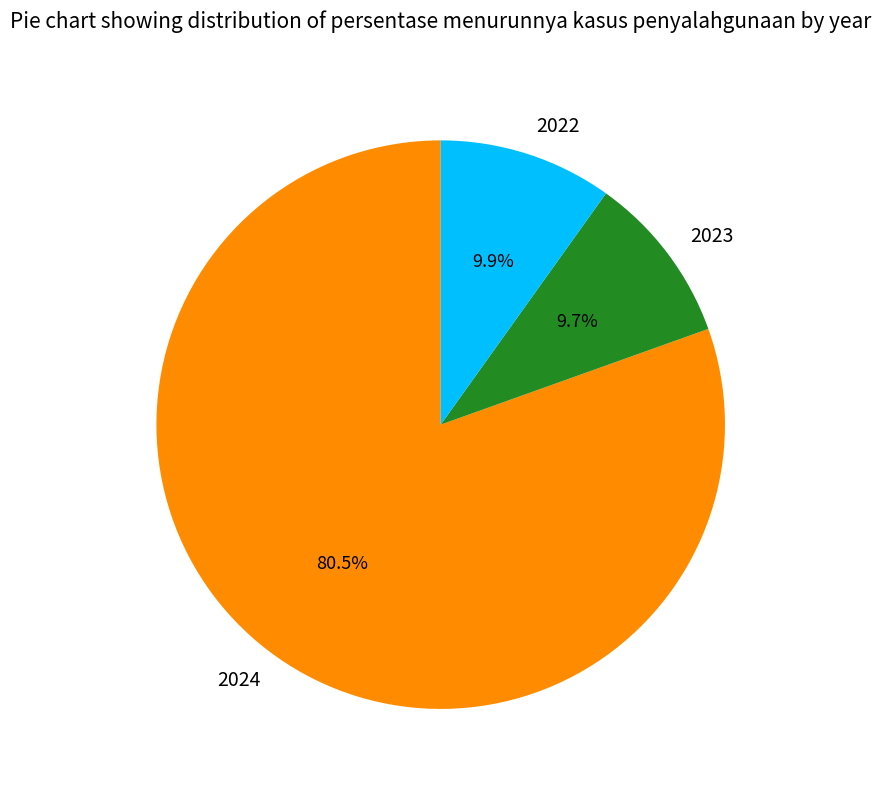

Between 2023 and 2024, which is larger?

2024